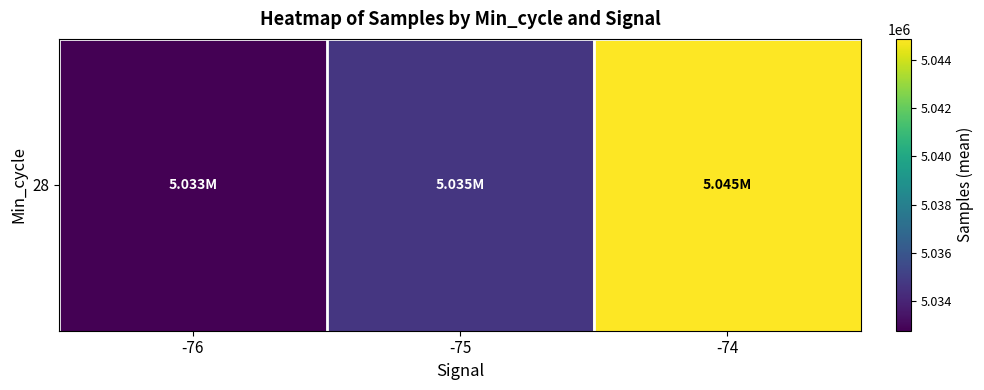

List the labels in order of value, largest first.

-74, -75, -76